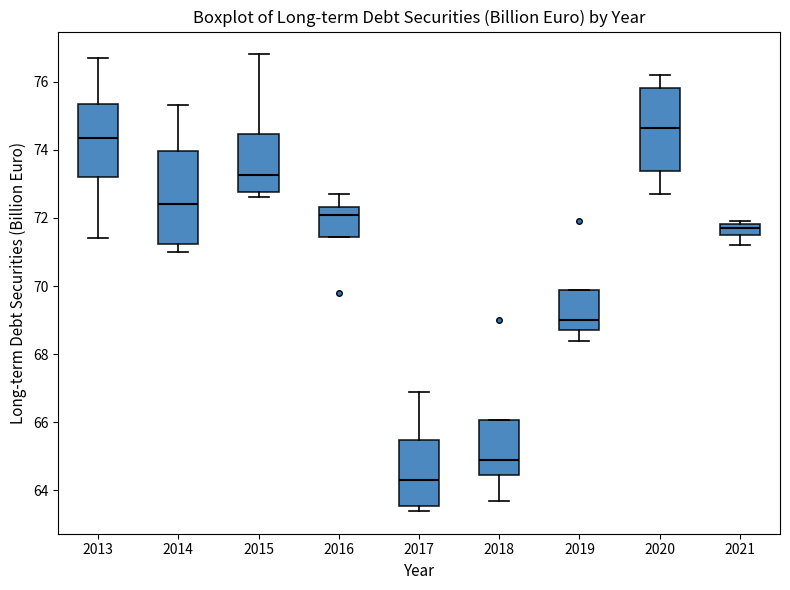

Reading left to right, read every box against the y-axis: the position of its median line, the range the box covers, and the ends of its whiskers. The values are not printed on the chart, so give them approximately, as read against the axis.

2013: median 74.4, box 73.2 to 75.4, whiskers 71.4 to 76.8
2014: median 72.4, box 71.2 to 74.0, whiskers 71.0 to 75.4
2015: median 73.2, box 72.8 to 74.4, whiskers 72.6 to 76.8
2016: median 72.2, box 71.4 to 72.4, whiskers 71.4 to 72.8
2017: median 64.4, box 63.6 to 65.4, whiskers 63.4 to 67.0
2018: median 65.0, box 64.4 to 66.0, whiskers 63.8 to 66.0
2019: median 69.0, box 68.8 to 69.8, whiskers 68.4 to 69.8
2020: median 74.6, box 73.4 to 75.8, whiskers 72.8 to 76.2
2021: median 71.8 (inside the box), box 71.6 to 71.8, whiskers 71.2 to 72.0